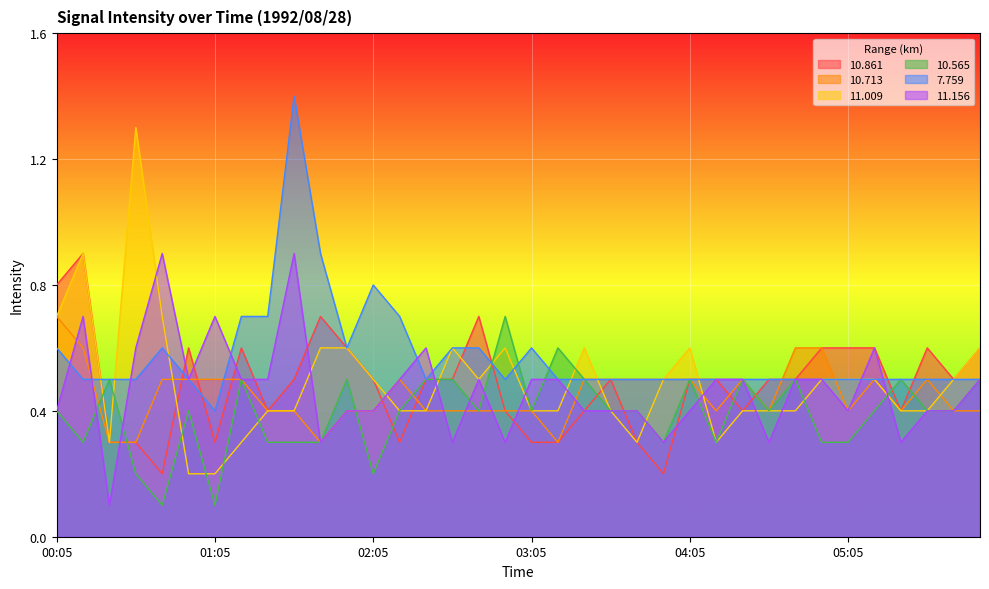

What position from the left is 04:45?

29